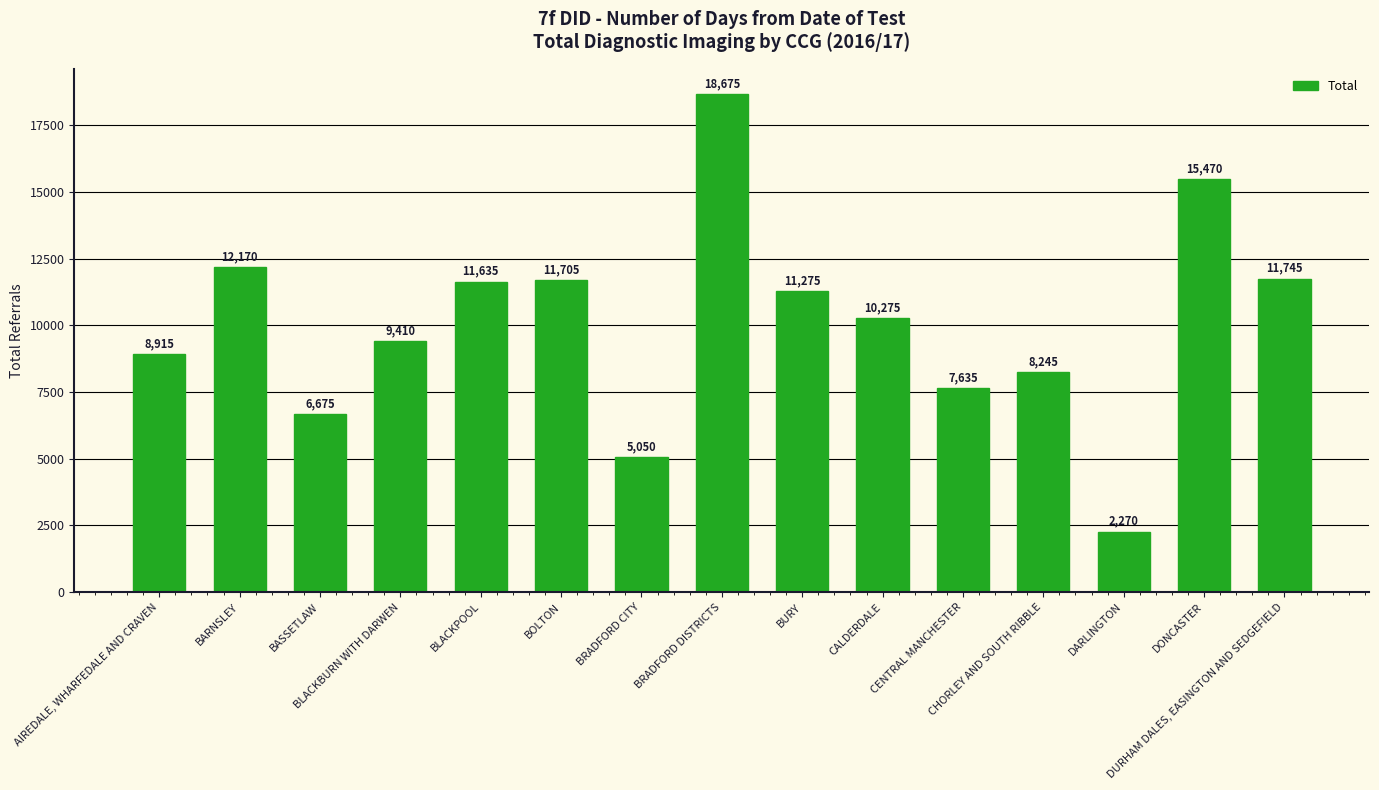

What is the label of the 14th bar from the left?

DONCASTER